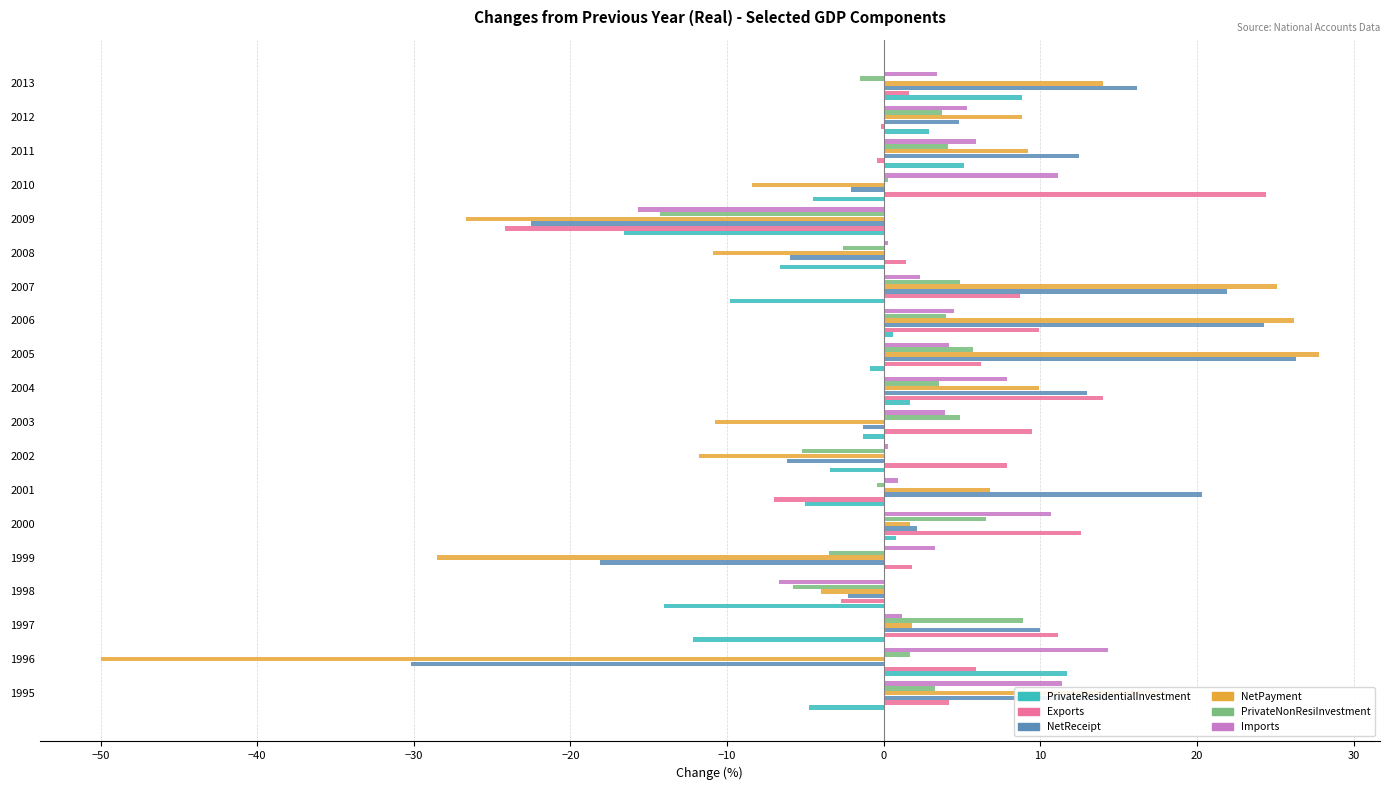

What is the greatest value displayed?

27.8